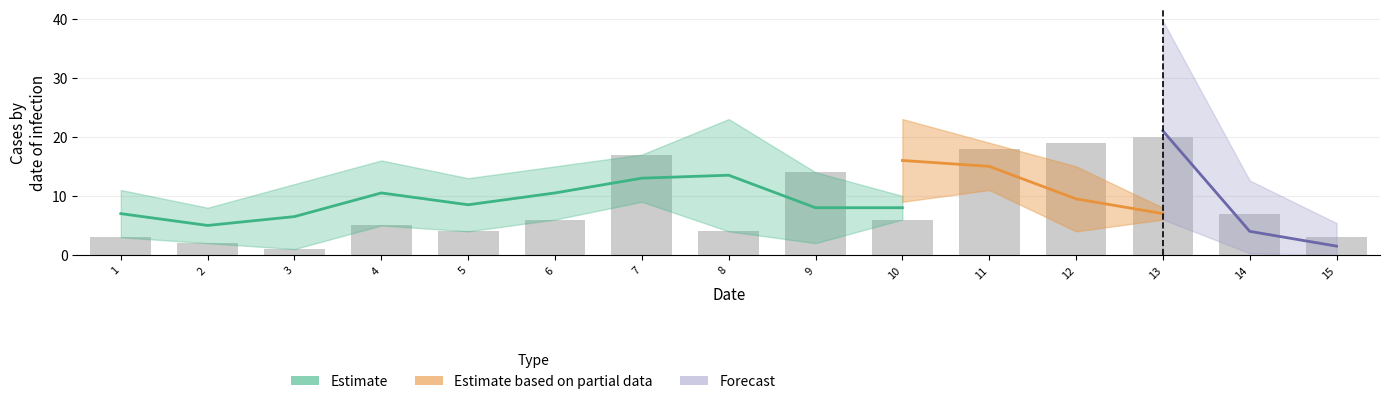

The A_partial series shows 1 at 6. True or false?

False